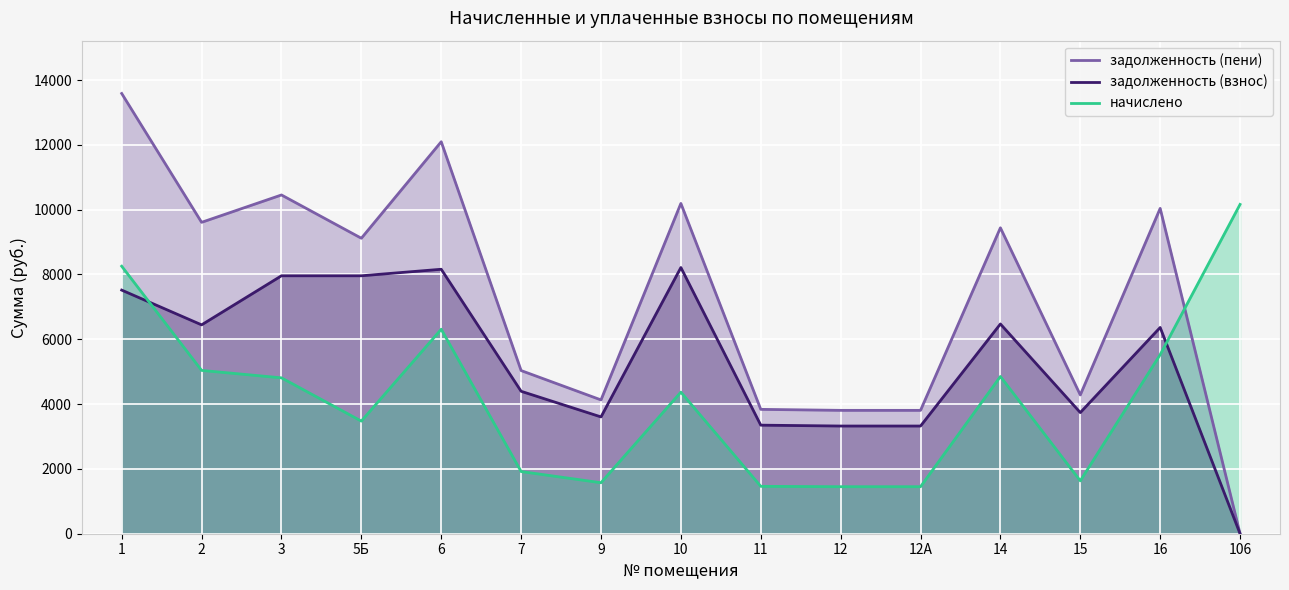

True or false: задолженность (взнос) has a value of 3792.2 at 1.

False